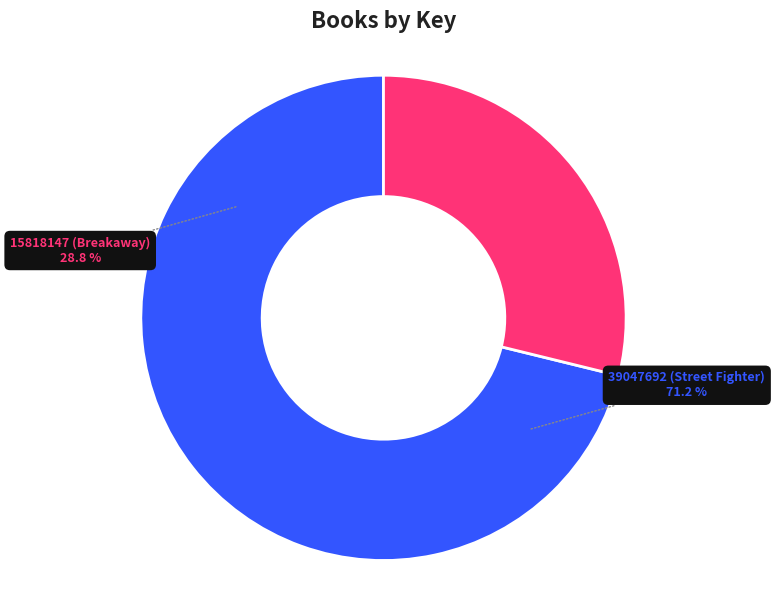

Rank the categories by value from lowest to highest.

15818147 (Breakaway), 39047692 (Street Fighter)